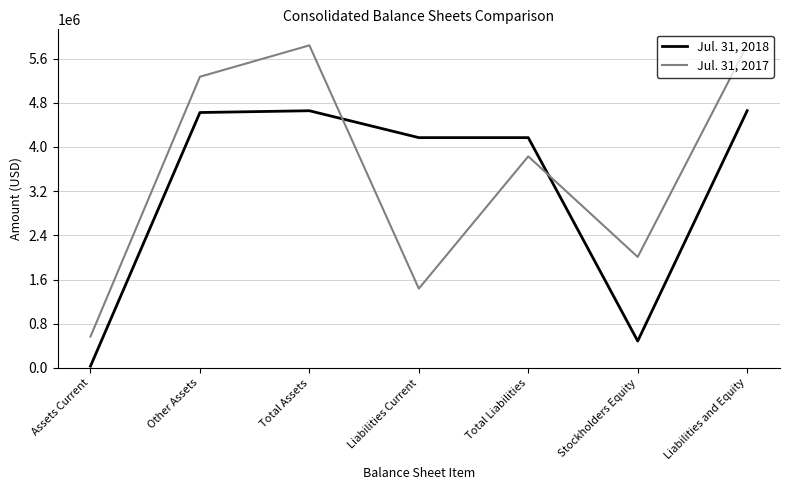

What is the average value of the Jul. 31, 2017 series?

3542007